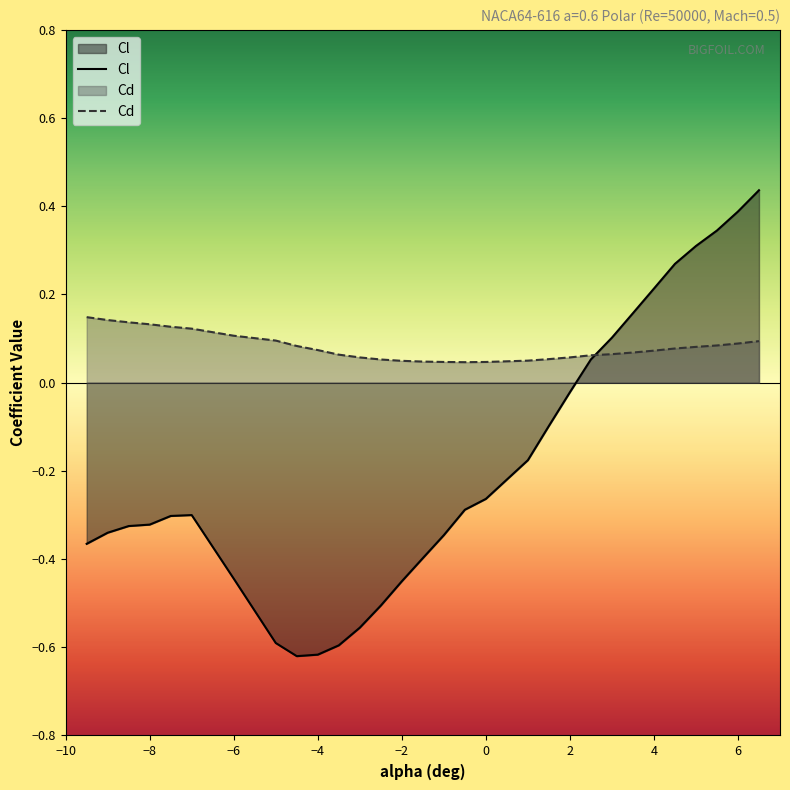

Rank the series by their average value, from lowest to highest.

Cl, Cd